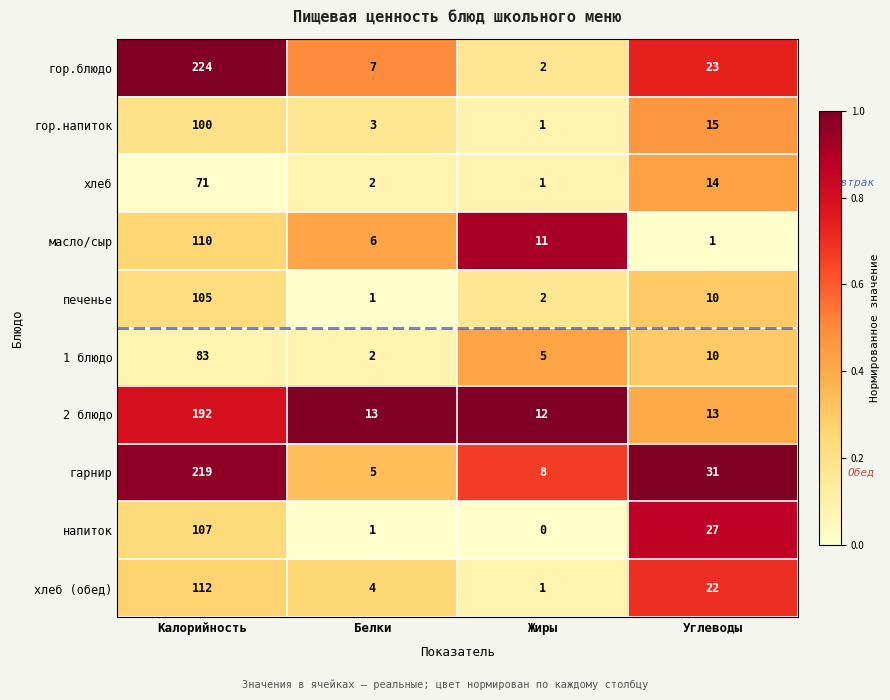

What is the difference between the масло/сыр values at Жиры and Углеводы?

10